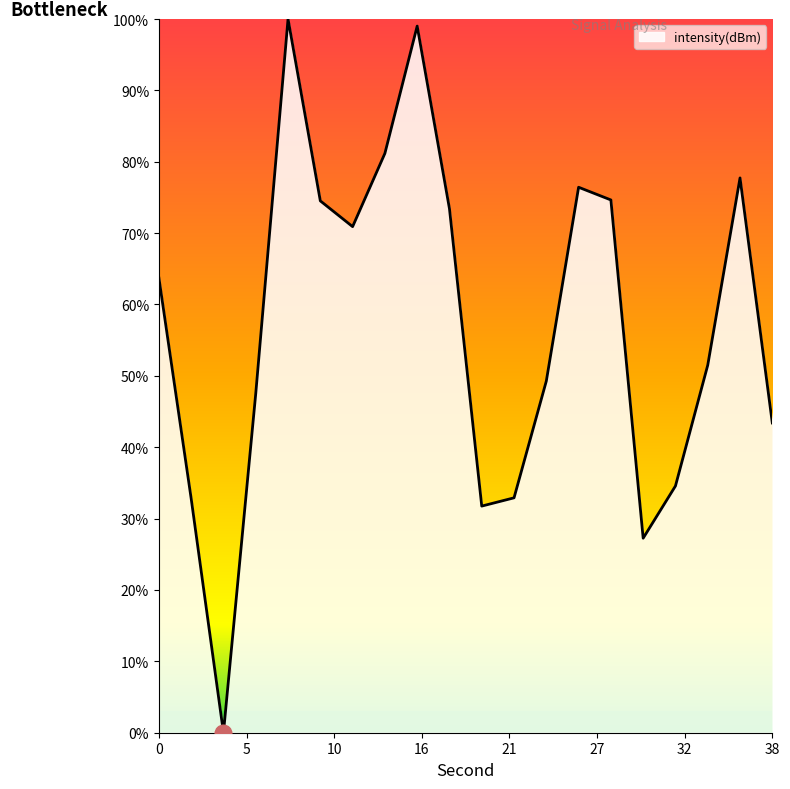

What is the greatest value displayed?

100.0